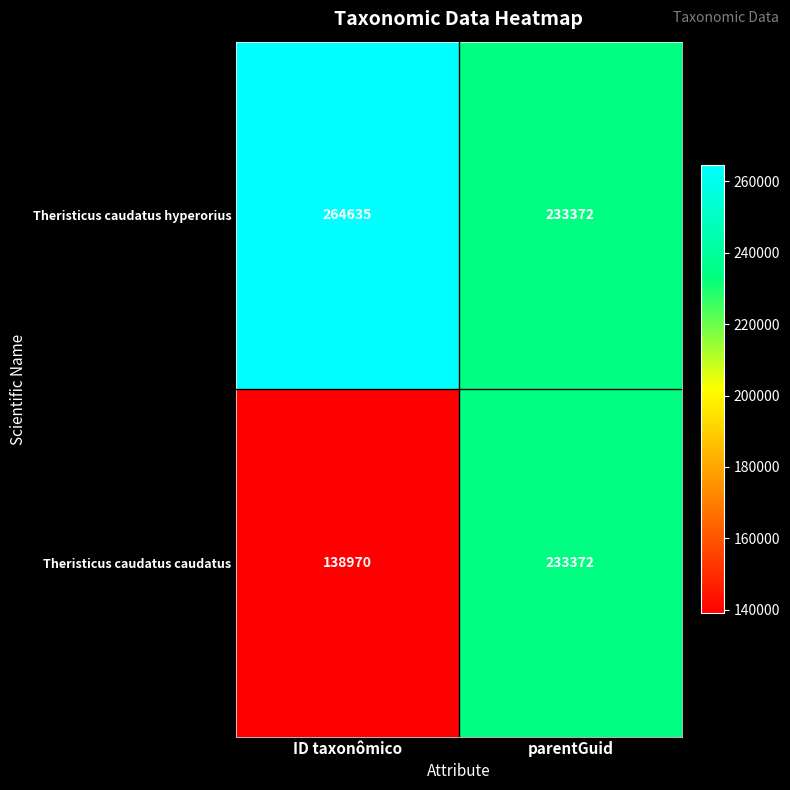

Which series has the largest total across all categories?

Theristicus caudatus hyperorius